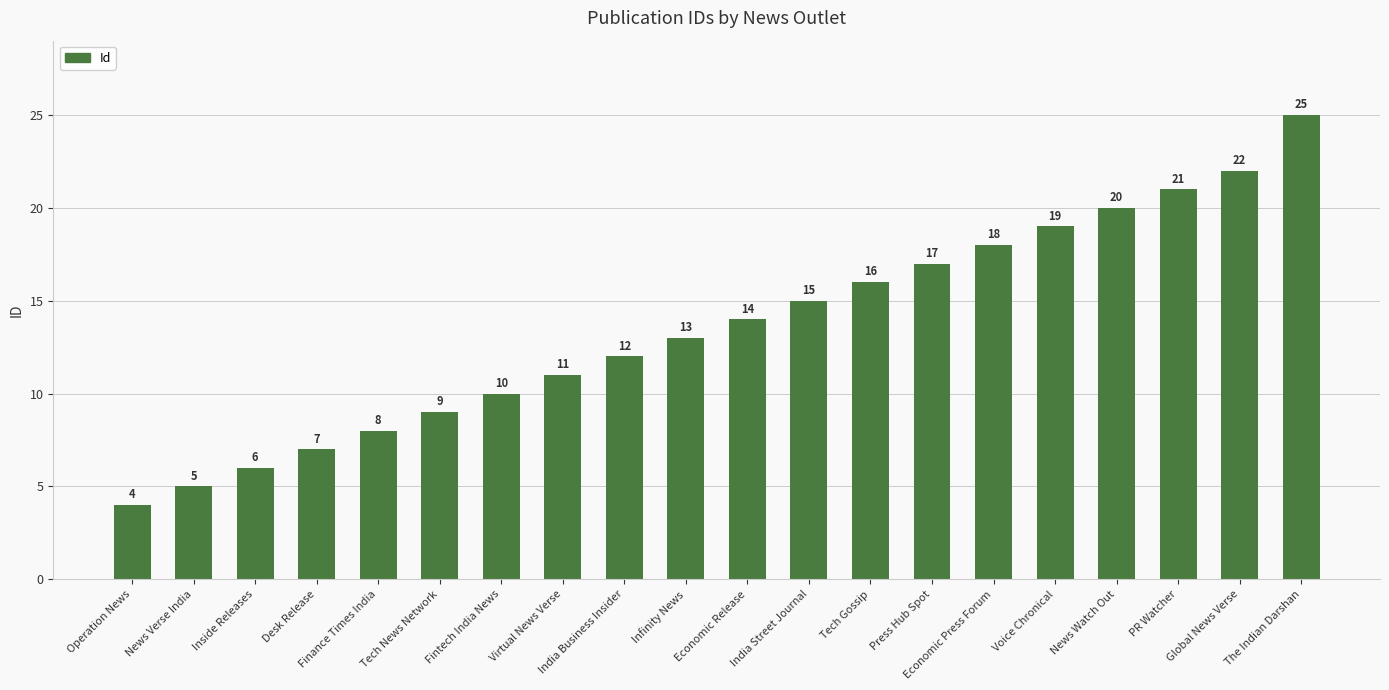

What is the difference between the values at India Business Insider and India Street Journal?

3